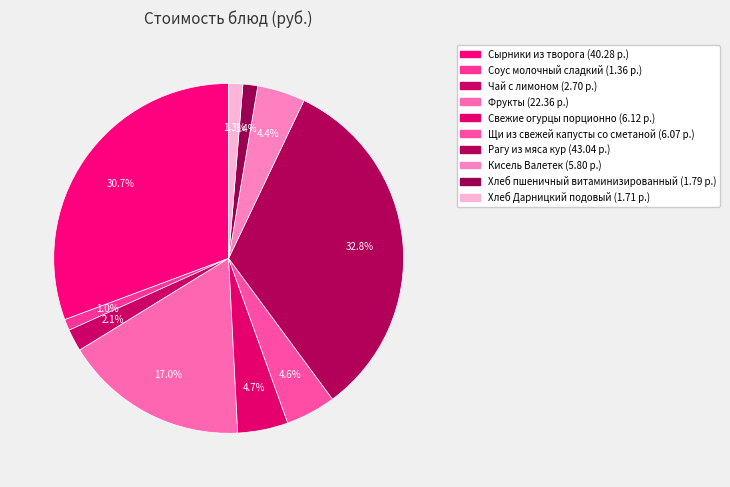

Which slice is the largest?

Рагу из мяса кур